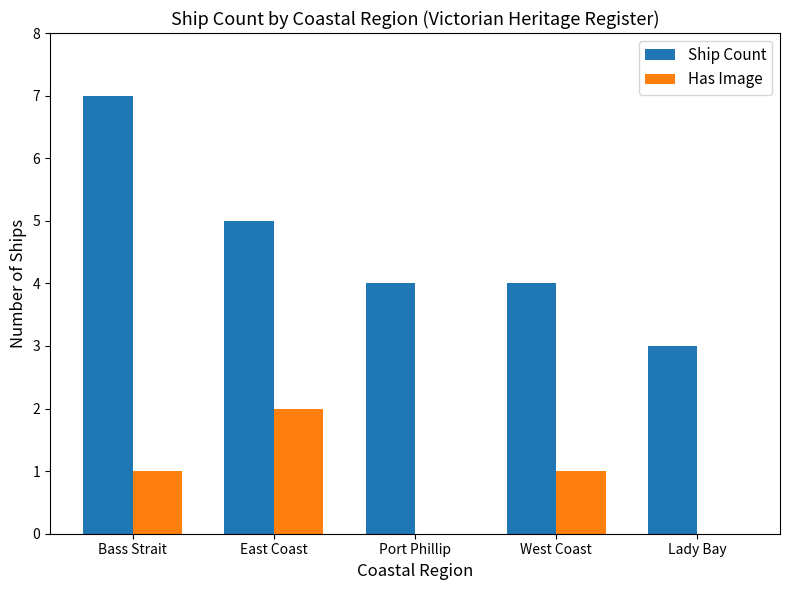

What is the sum of all Ship Count values?

23